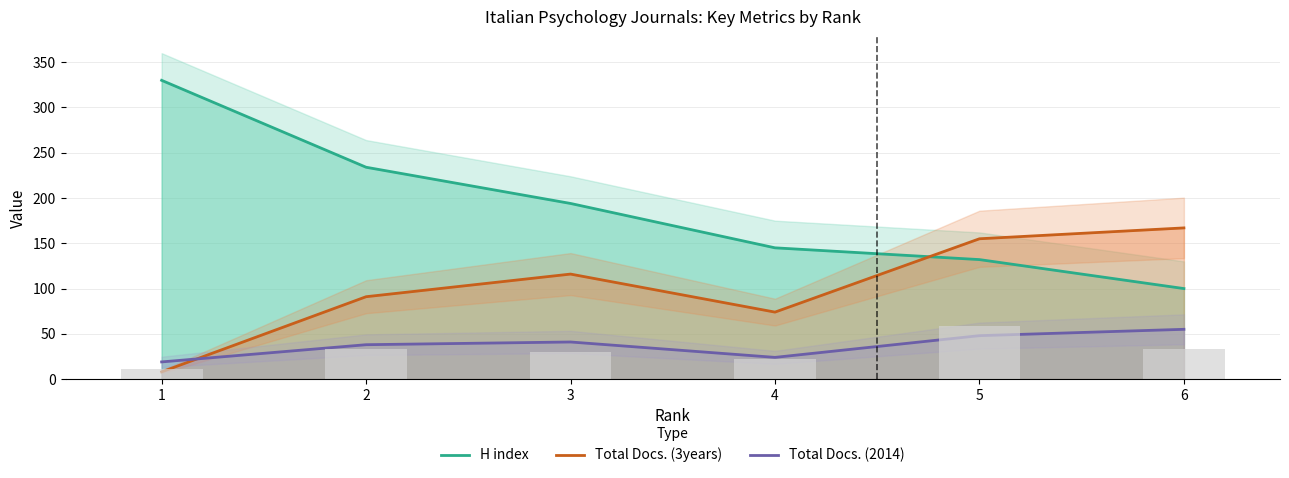

Does the chart contain any negative values?

No